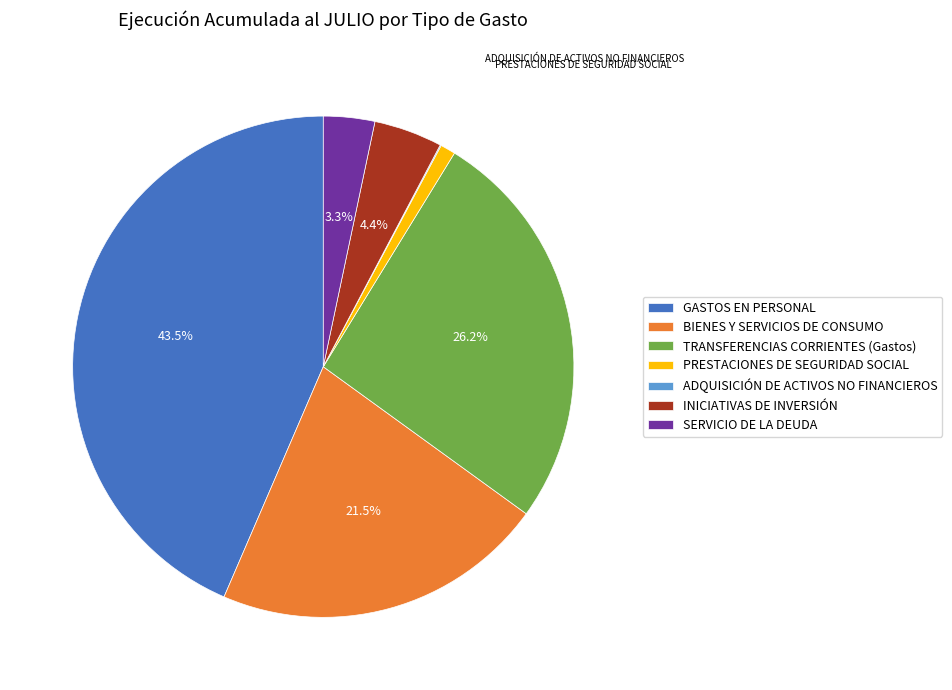

What is the ratio of the value at PRESTACIONES DE SEGURIDAD SOCIAL to the value at SERVICIO DE LA DEUDA?

0.3